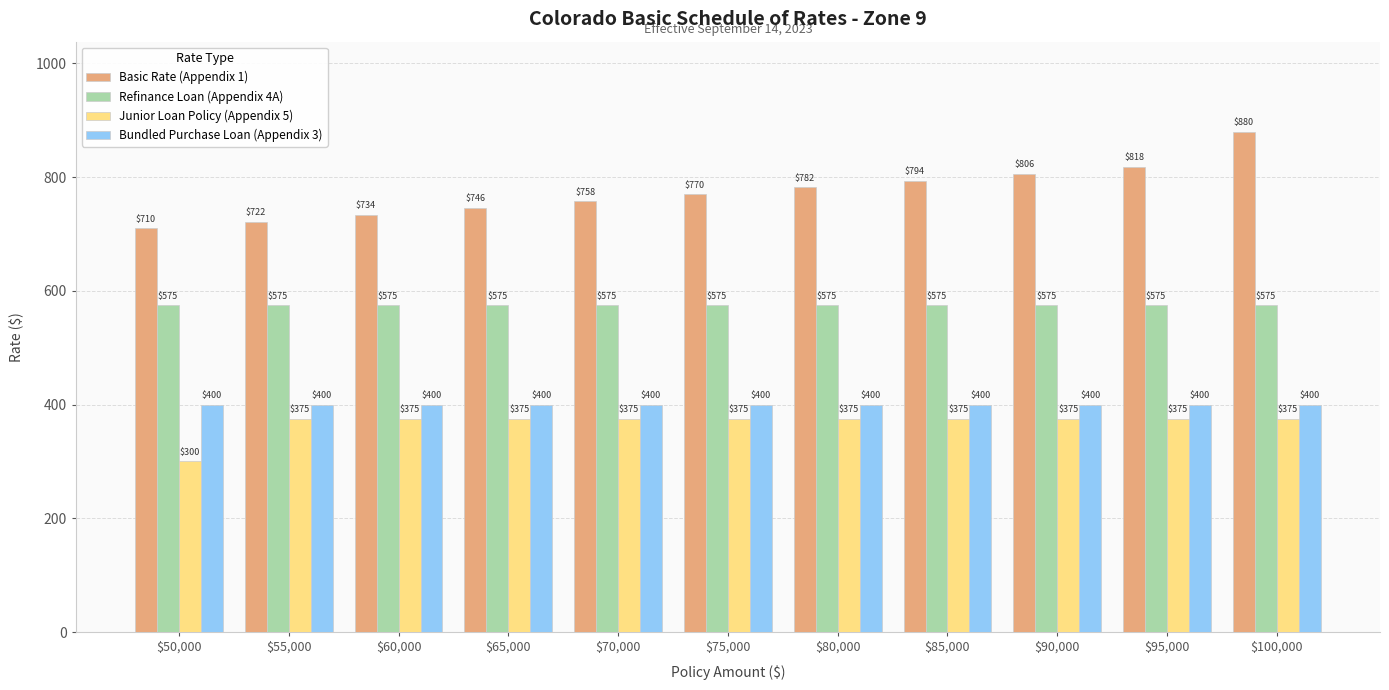

Which category has the lowest value in the Basic Rate (Appendix 1) series?

$50,000